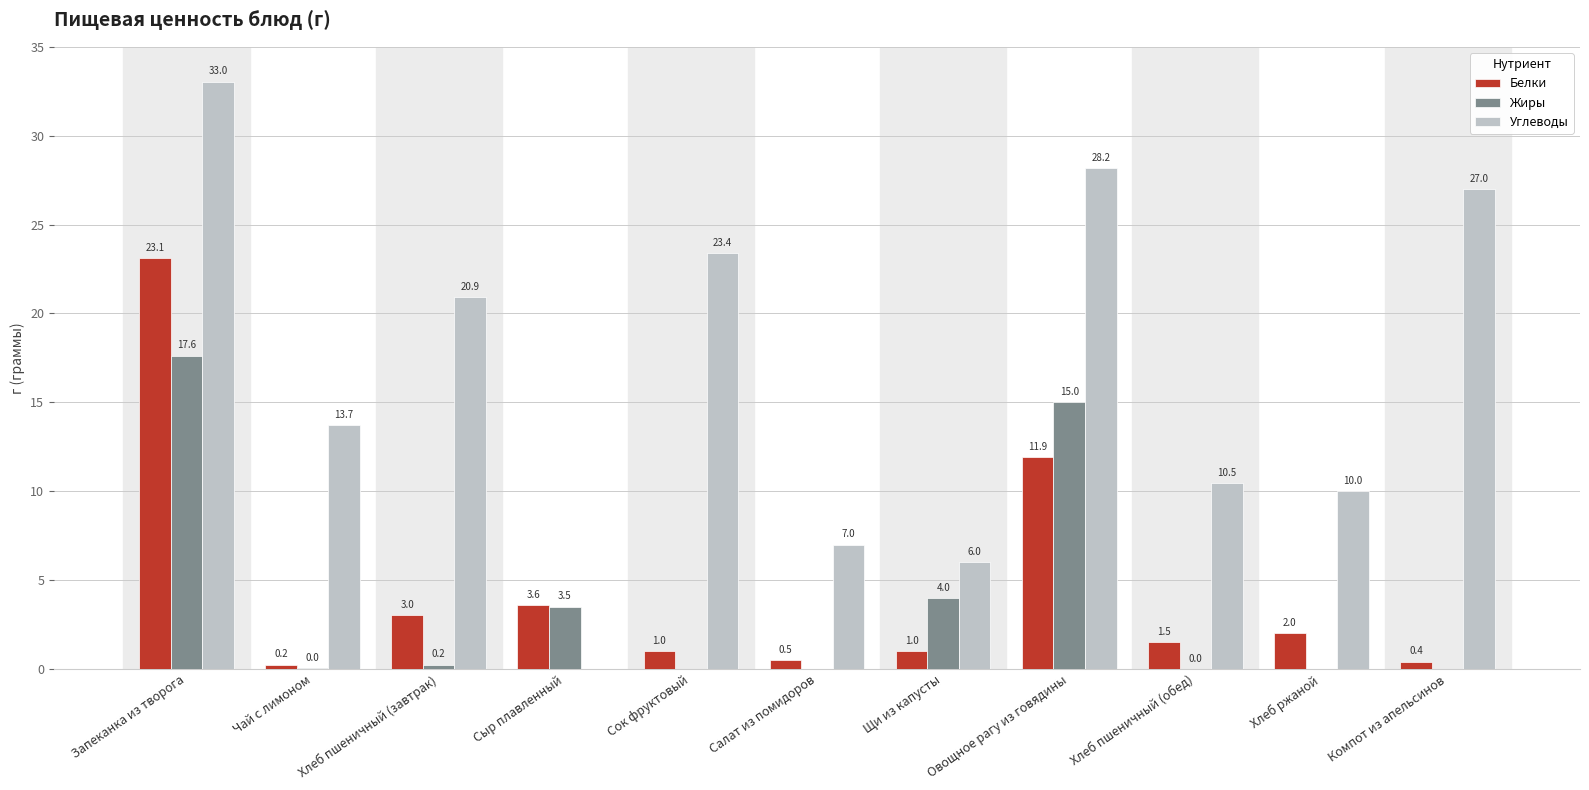

What is the greatest value displayed?

33.0